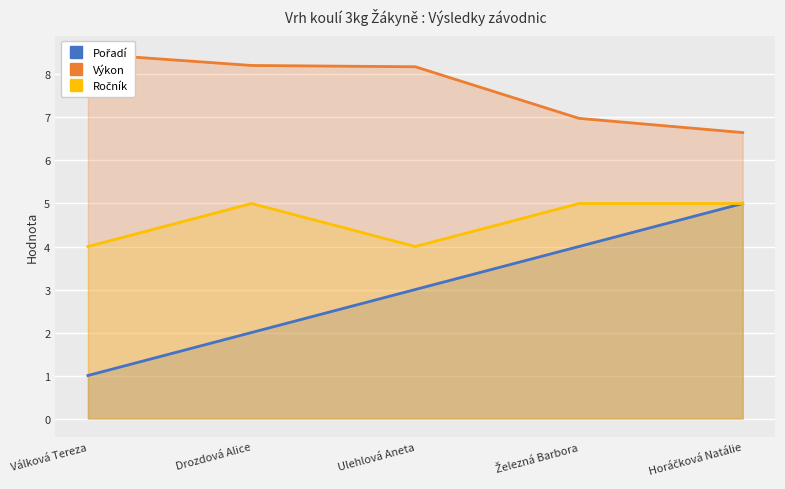

Where is Pořadí nearest to the value 3?

Ulehlová Aneta